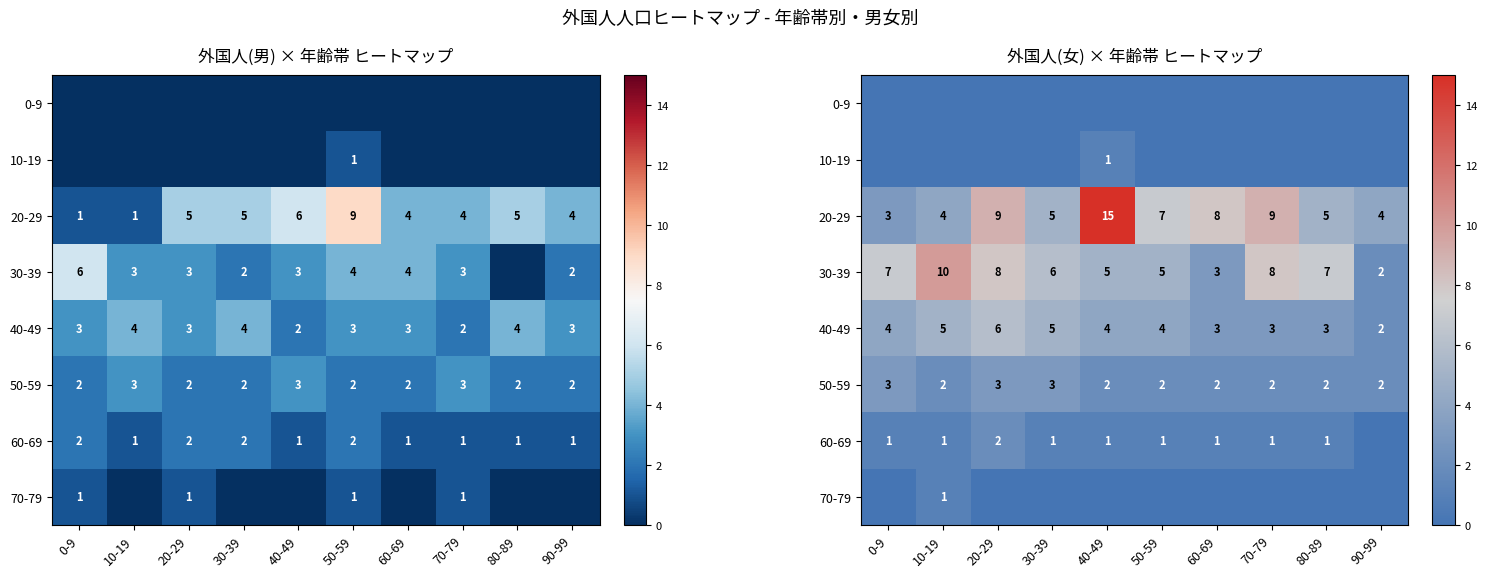

The 20-29 series shows 7 at 50-59. True or false?

True